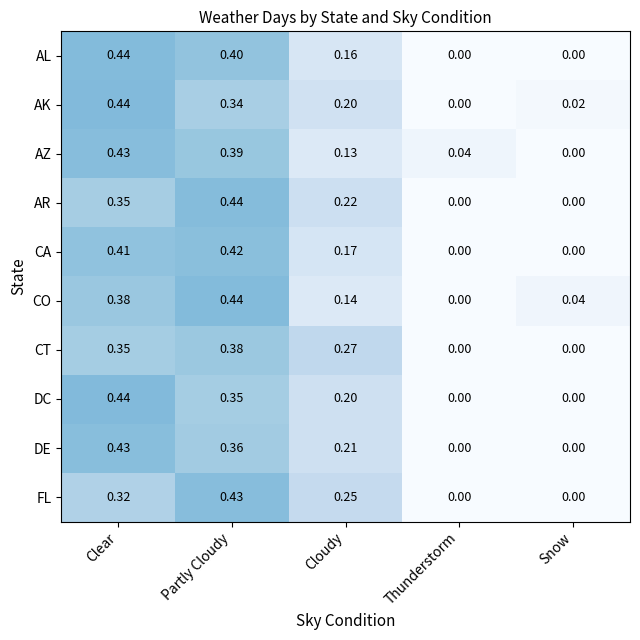

Which series has the largest total across all categories?

AR